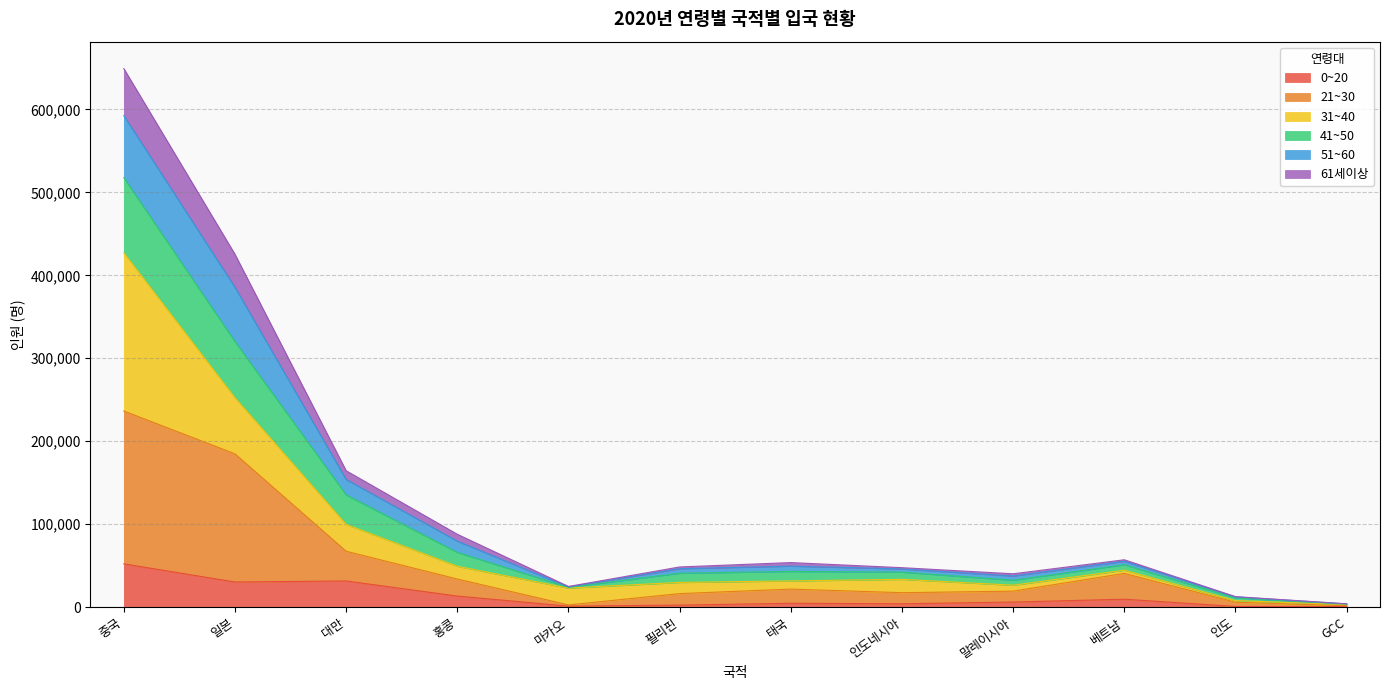

At which category is the sum across all series the highest?

중국